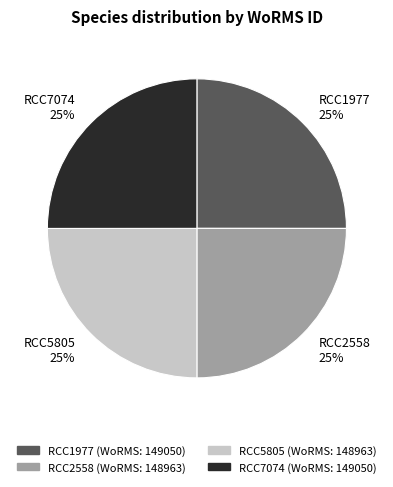

Is it true that RCC5805 is 25% of the pie?

True